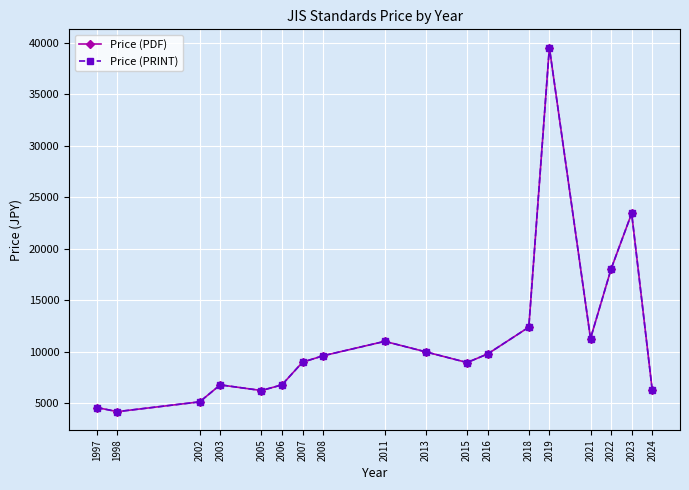

Is this an area chart (filled region under the line)?

No